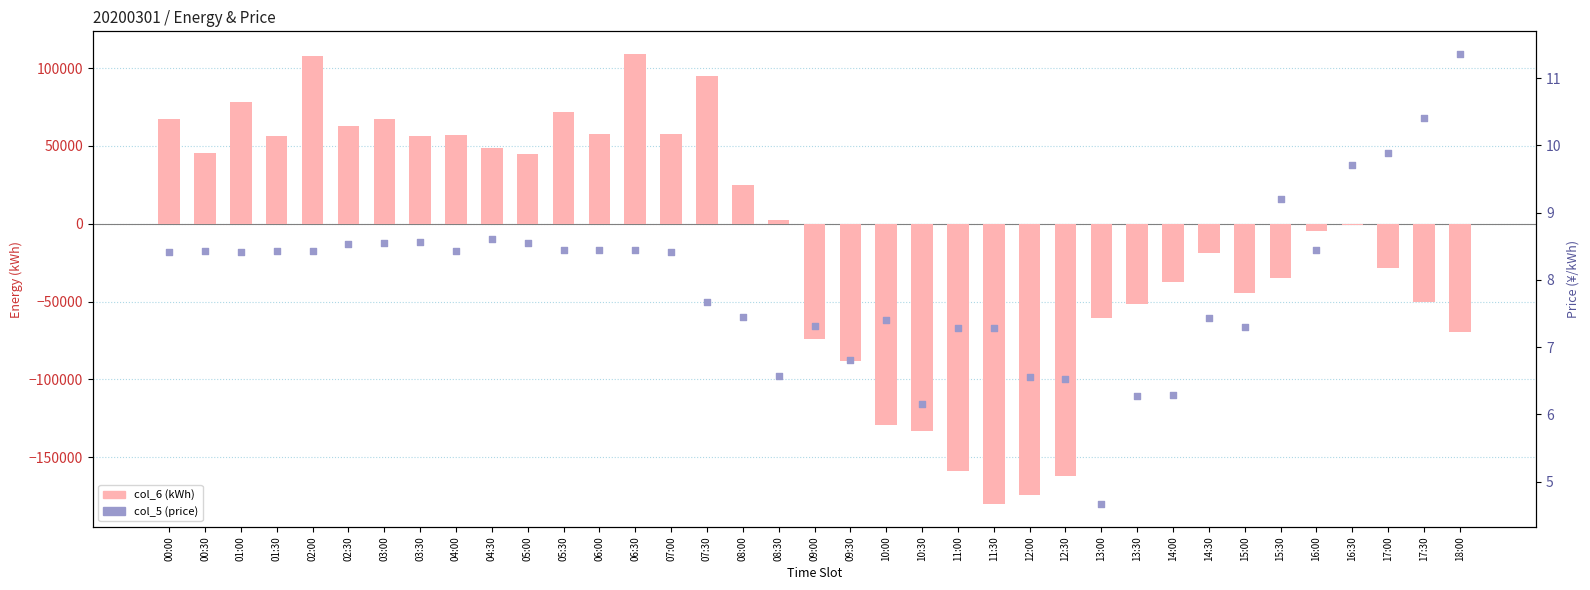

Which series contains the lowest Y value?

col_6 (kWh)